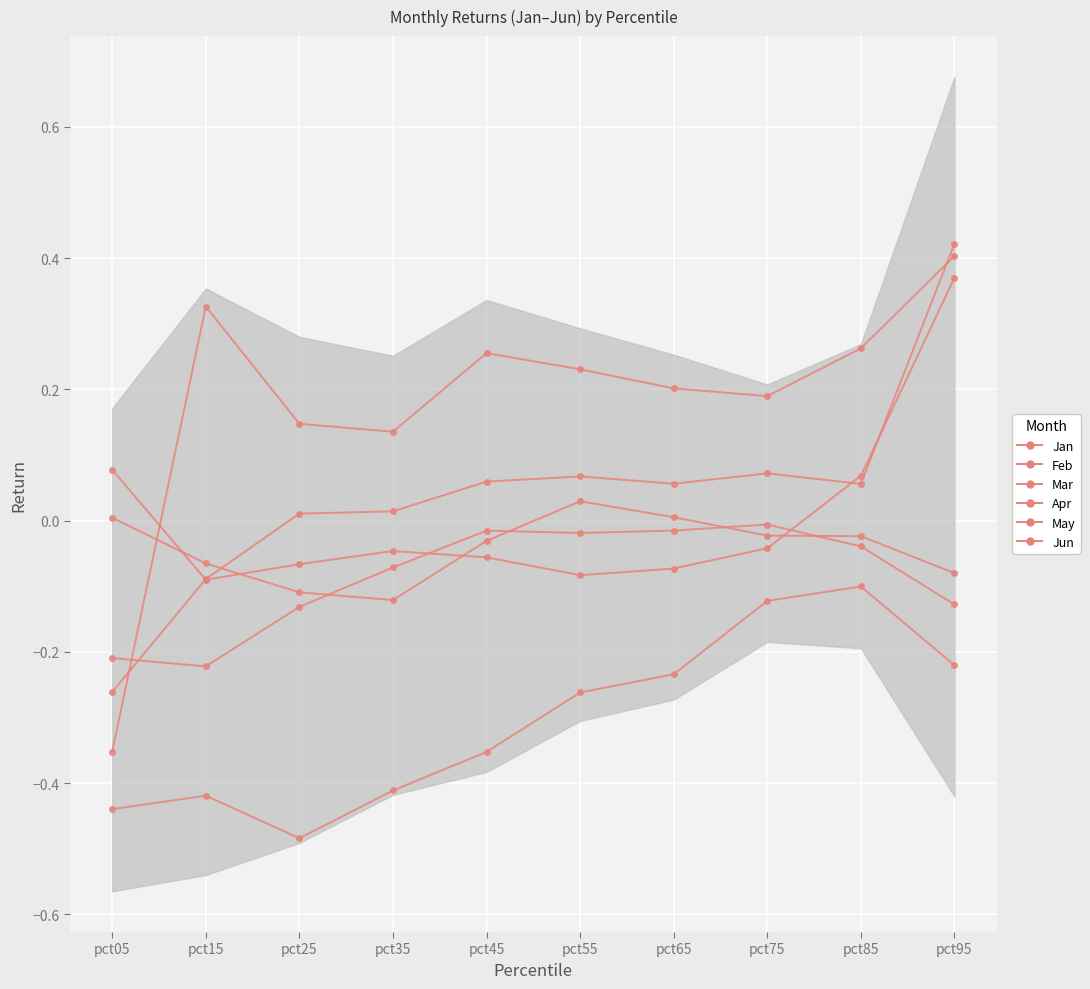

True or false: Jun and Feb cross at least once.

True